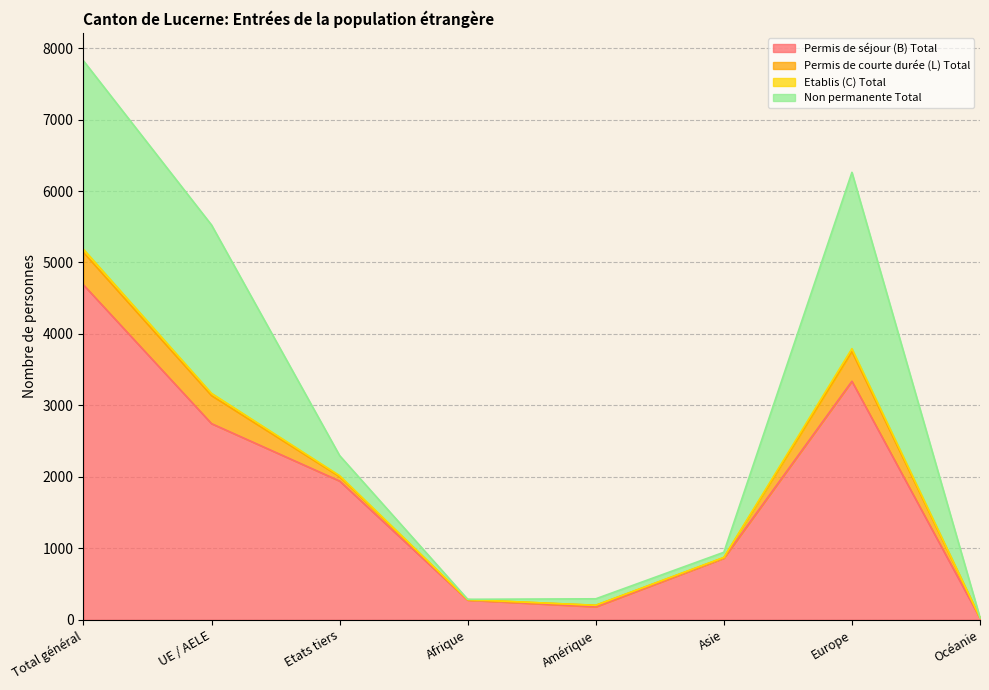

How many categories are shown in the chart?

8